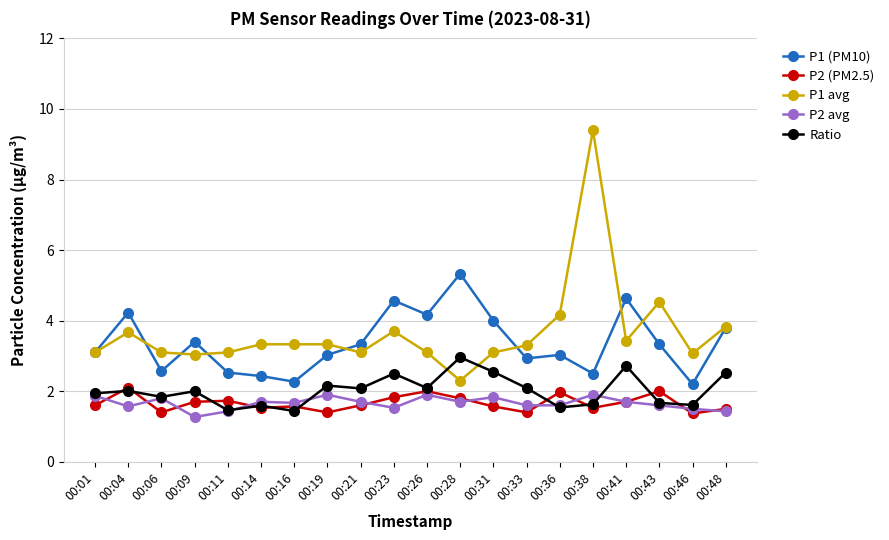

What is the minimum value shown in the chart?

1.3